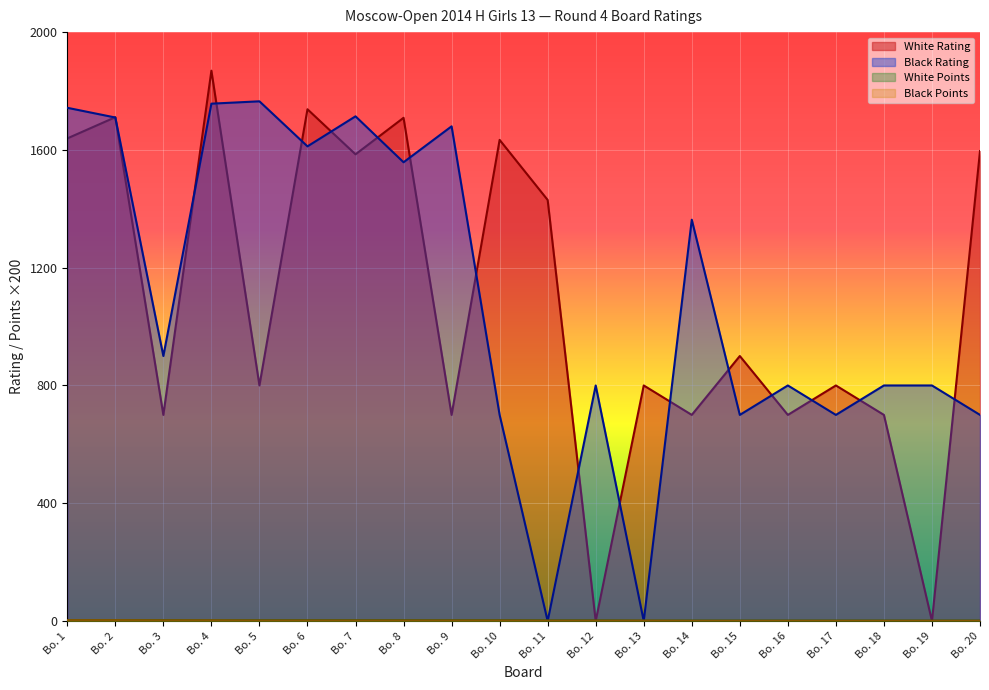

What is the maximum value for Black Points?

3.0